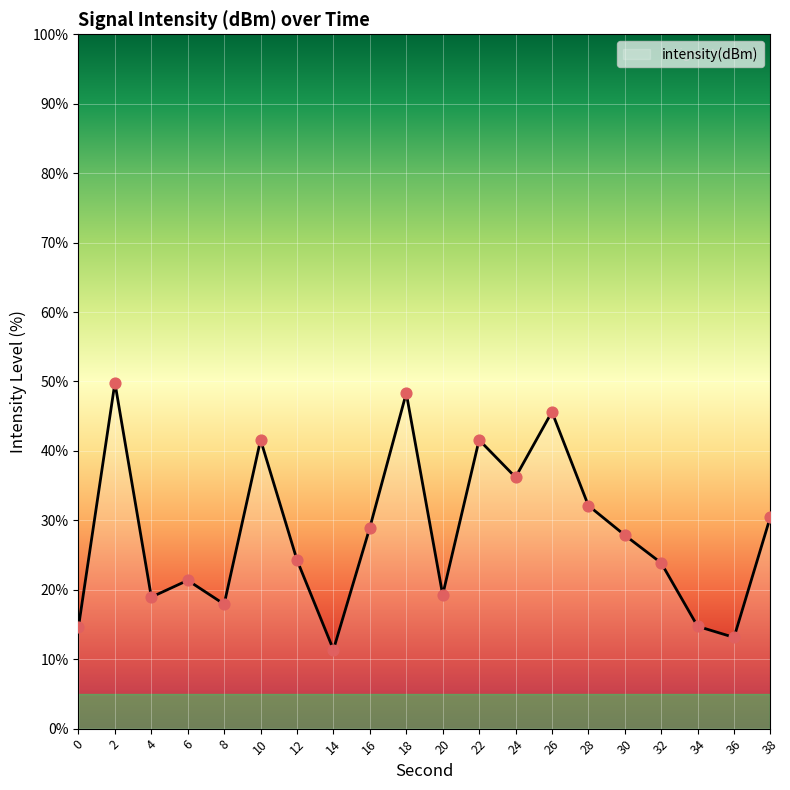

What is the ratio of the value at 2 to the value at 8?

2.8